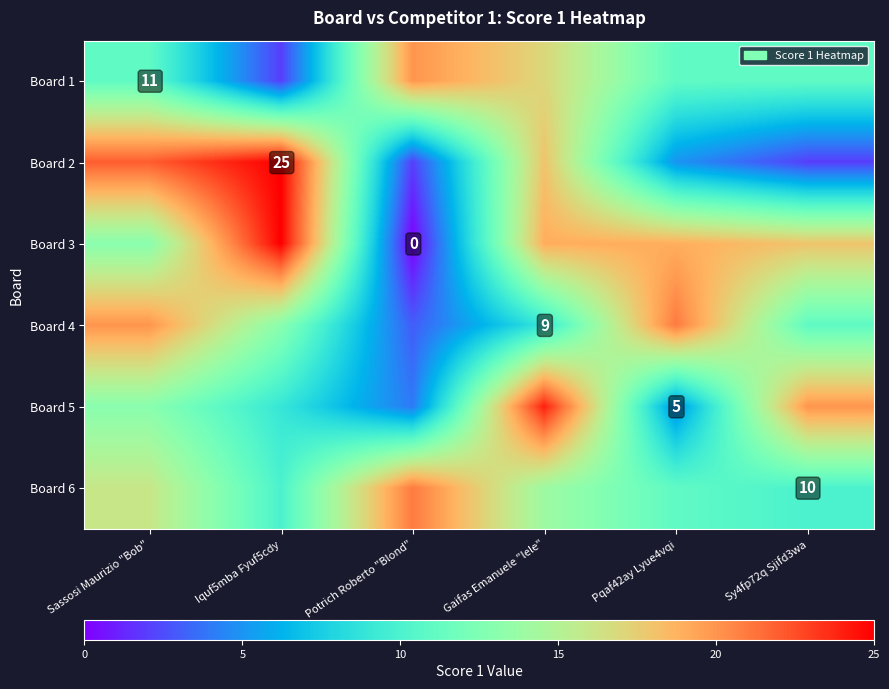

True or false: Board 2 has a value of 25 at Iquf5mba Fyuf5cdy.

True